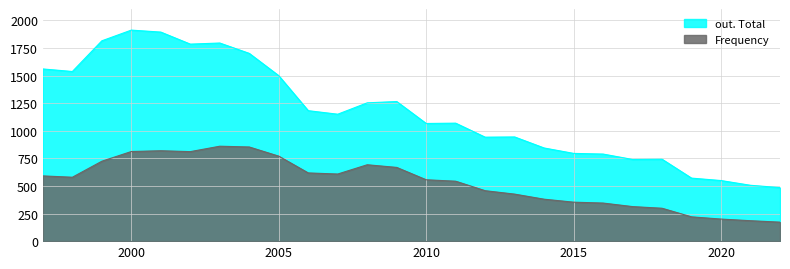

Rank the series by their maximum value, from highest to lowest.

out. Total, Frequency